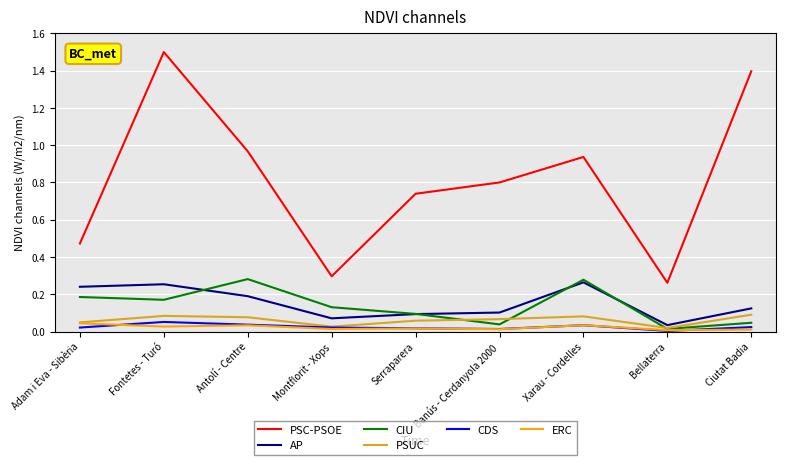

Where is the first local maximum for CDS?

Fontetes - Turó